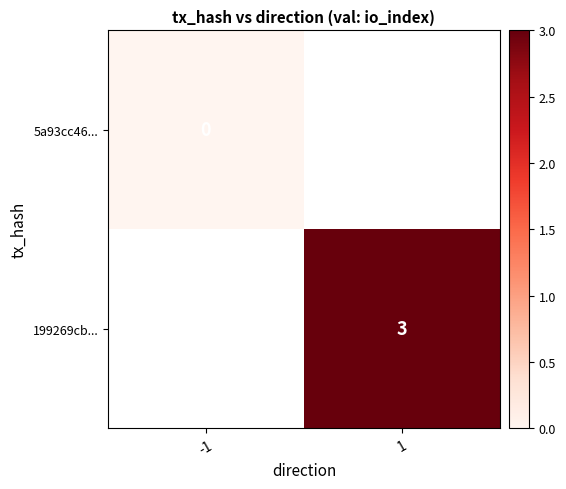

At how many categories does at least one series exceed 2?

1